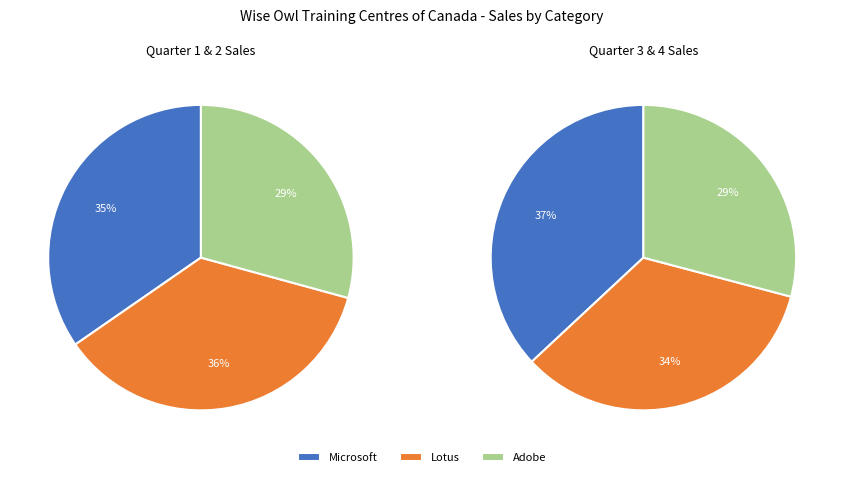

Between 8 and 7, which is larger?

8